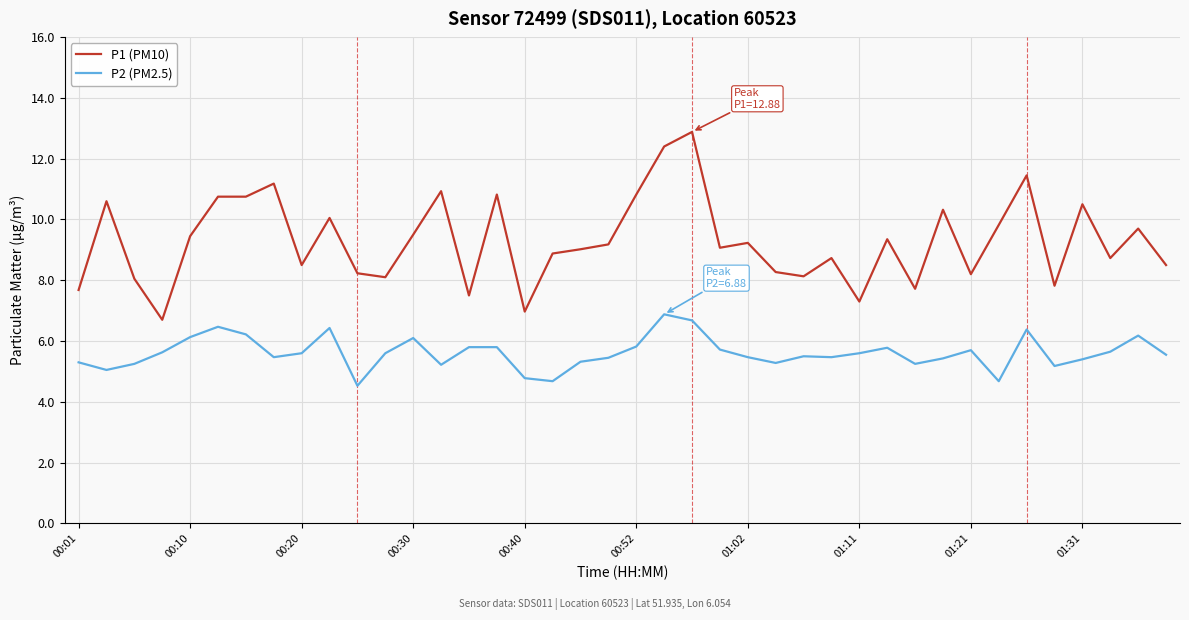

Which series has the widest spread of values?

P1 (PM10)